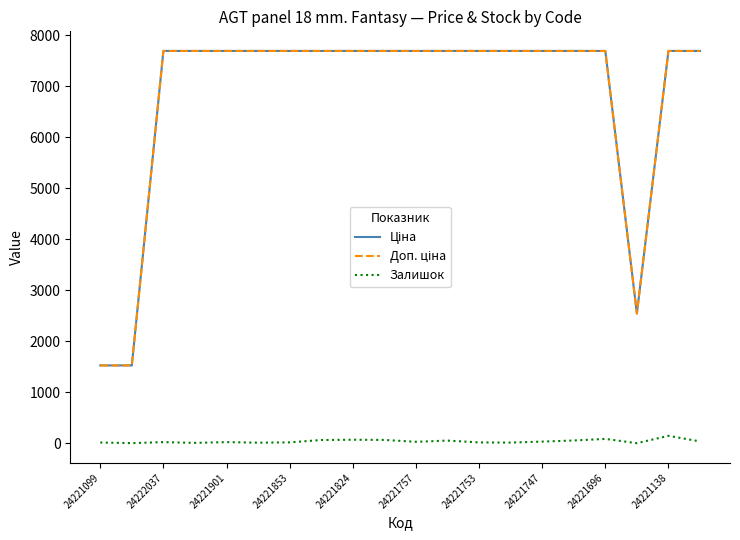

List the series in order of their peak value, highest first.

Ціна, Доп. ціна, Залишок